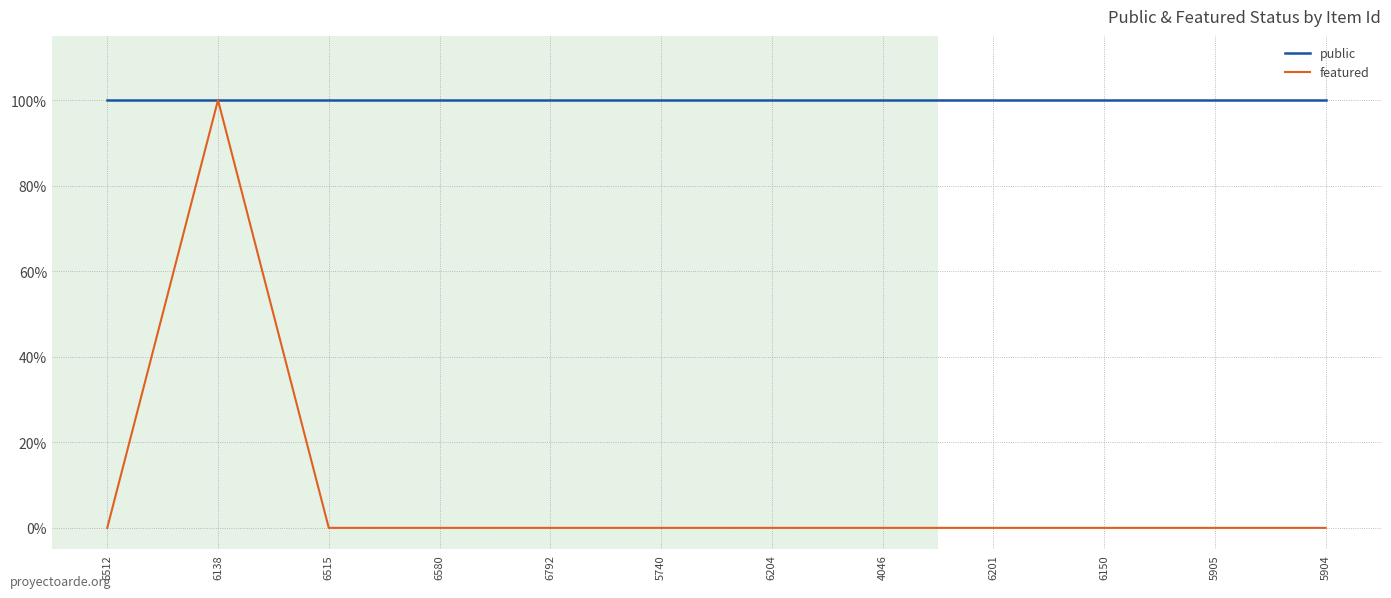

List the series in order of their peak value, lowest first.

public, featured